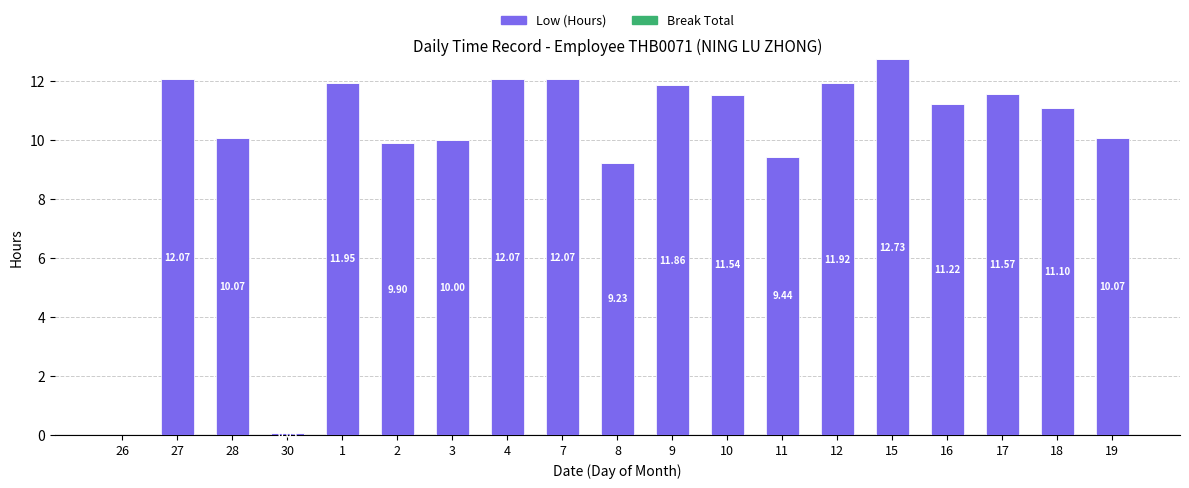

What is the change in value from 7 to 8?

-2.8